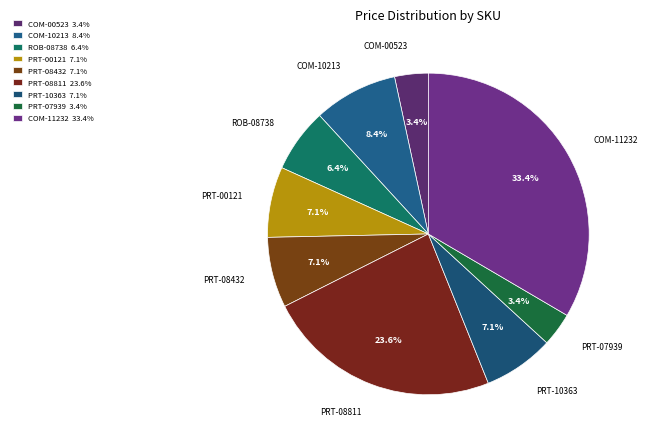

Does any single category account for the majority?

No